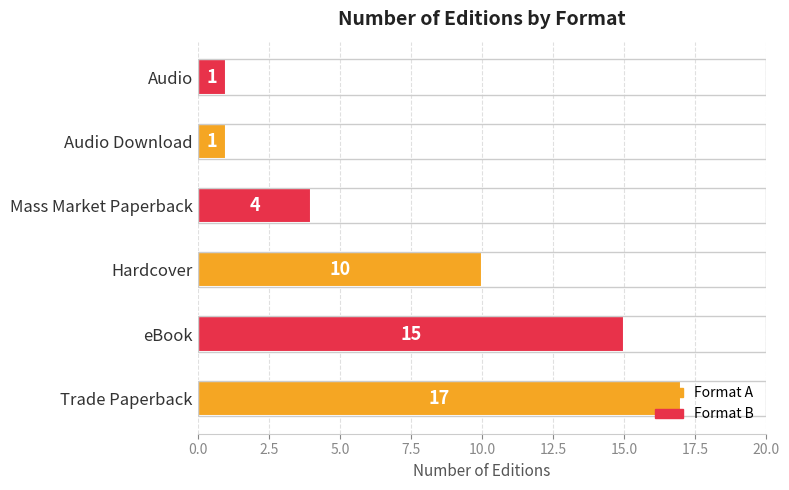

What is the difference between the values at eBook and Hardcover?

5